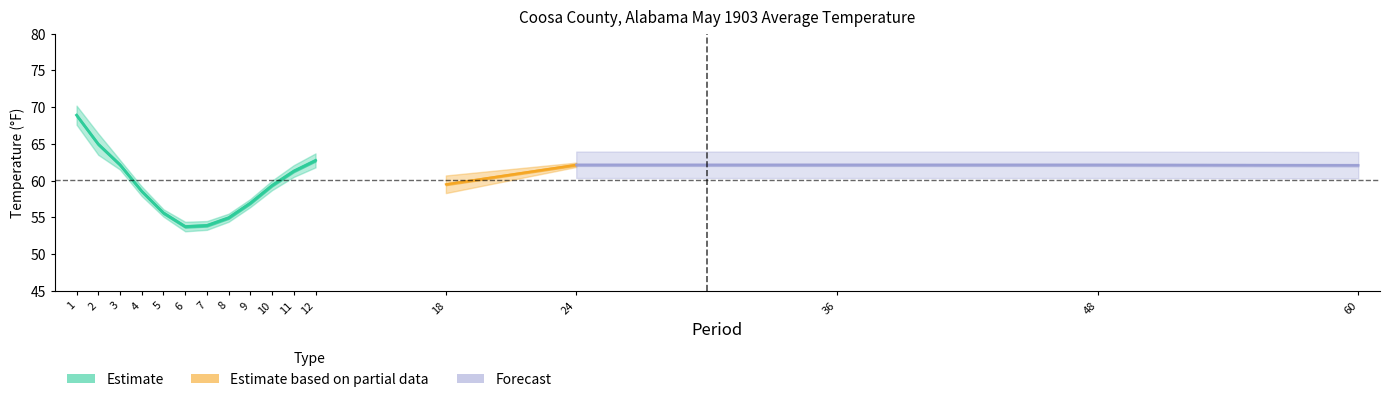

At which category does Mean reach its first local valley?

7